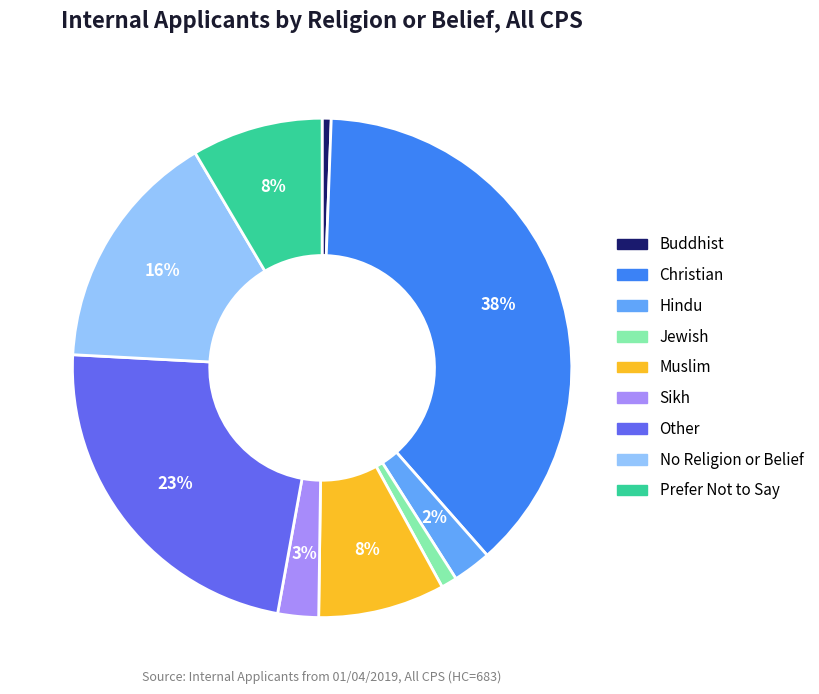

What percentage is the Prefer Not to Say slice, to the nearest percent?

8%